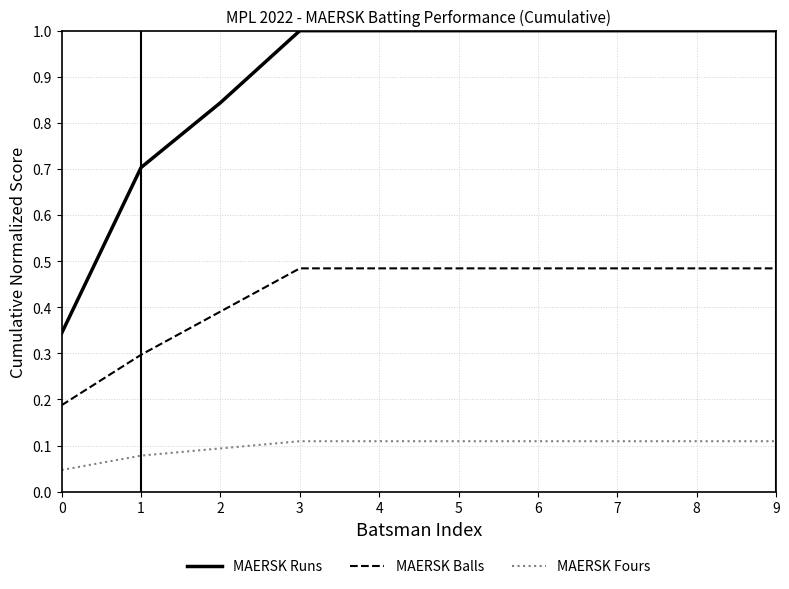

What is the sum of all MAERSK Fours values?

1.0